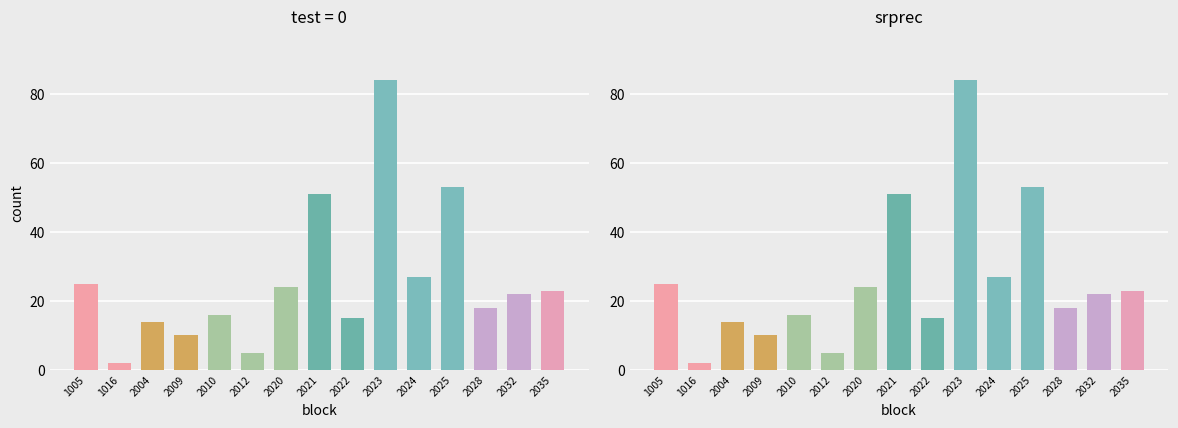

Rank the categories by value from lowest to highest.

1016, 2012, 2009, 2004, 2022, 2010, 2028, 2032, 2035, 2020, 1005, 2024, 2021, 2025, 2023